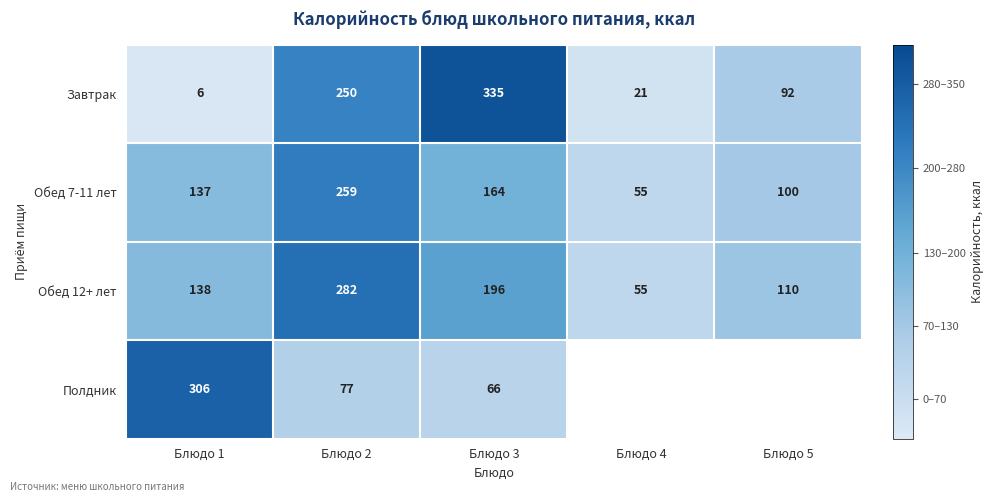

What is the difference between the maximum and minimum values in the Обед 7-11 лет series?

204